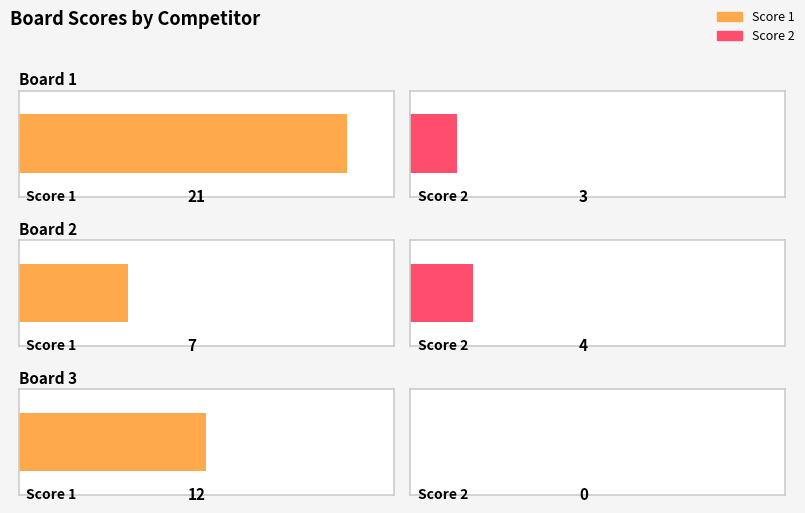

What are all the series names shown in the legend?

Score 1, Score 2